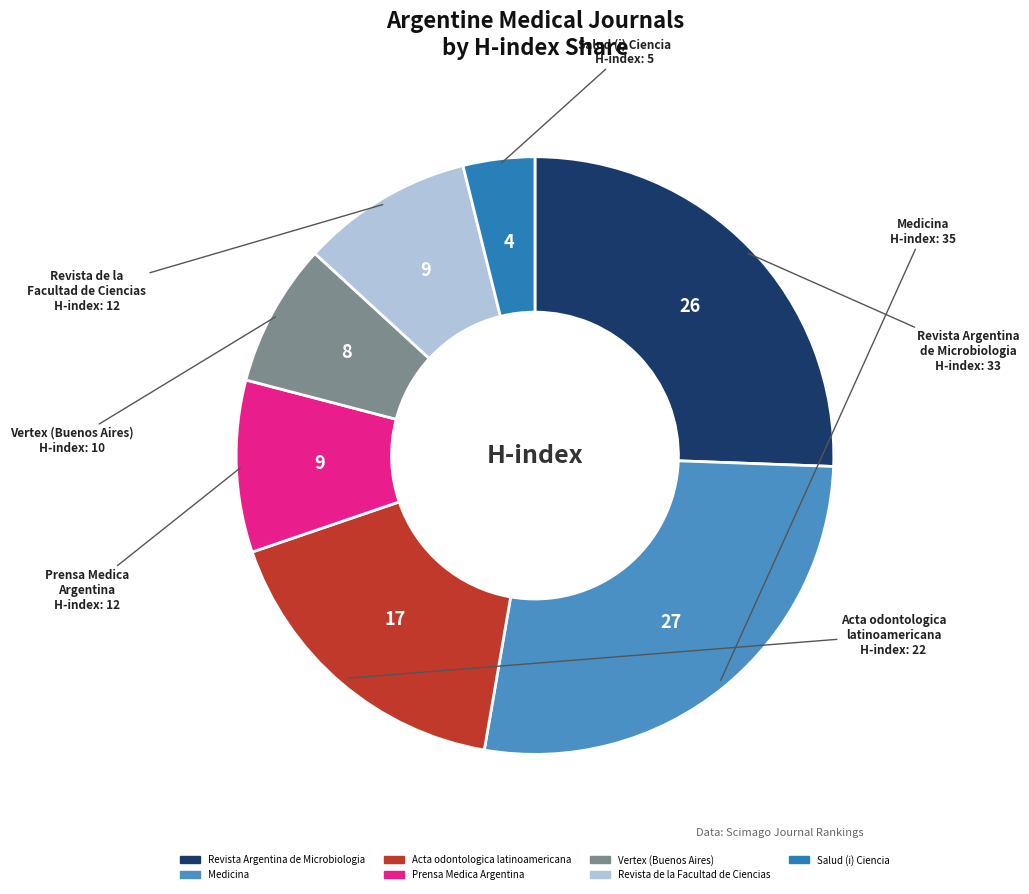

Count the number of slices in the pie.

7